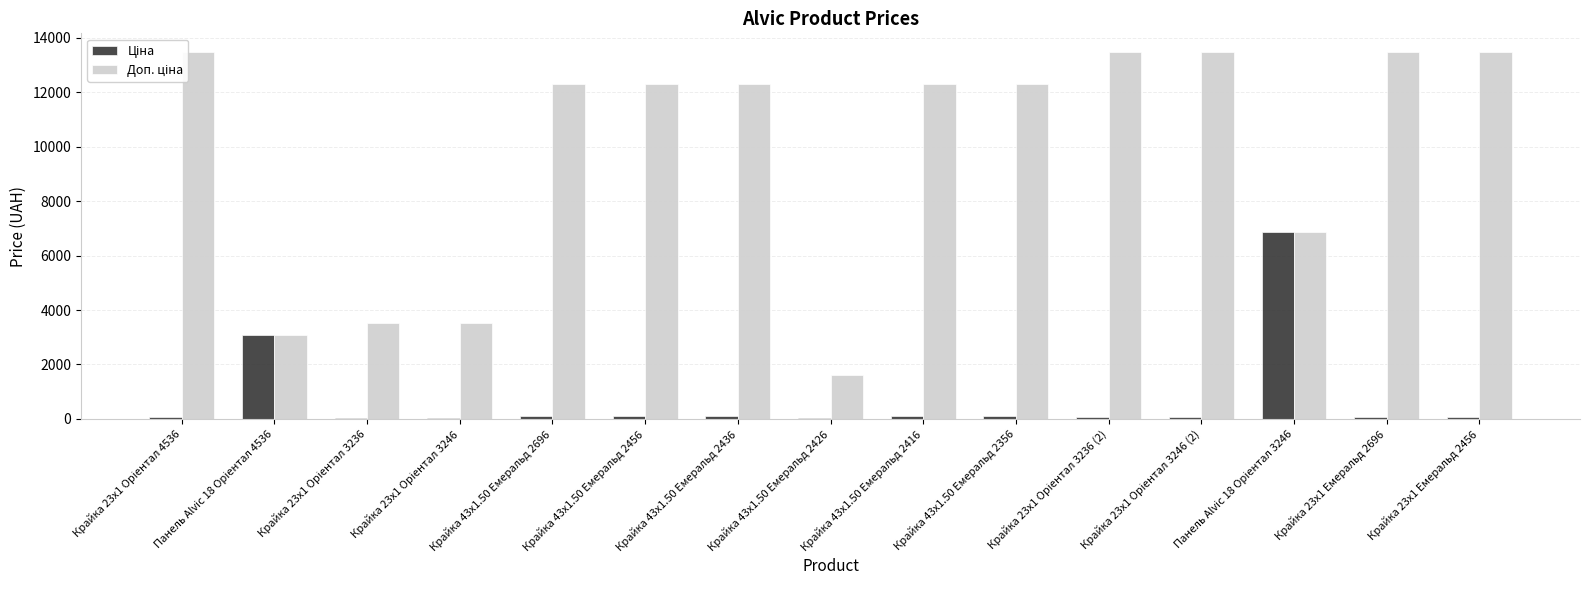

Does the chart contain stacked bars?

No